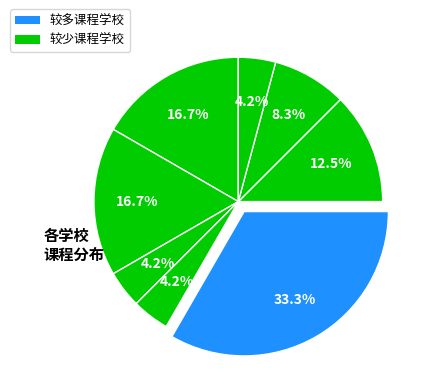

Is there any slice that represents more than half of the pie?

No